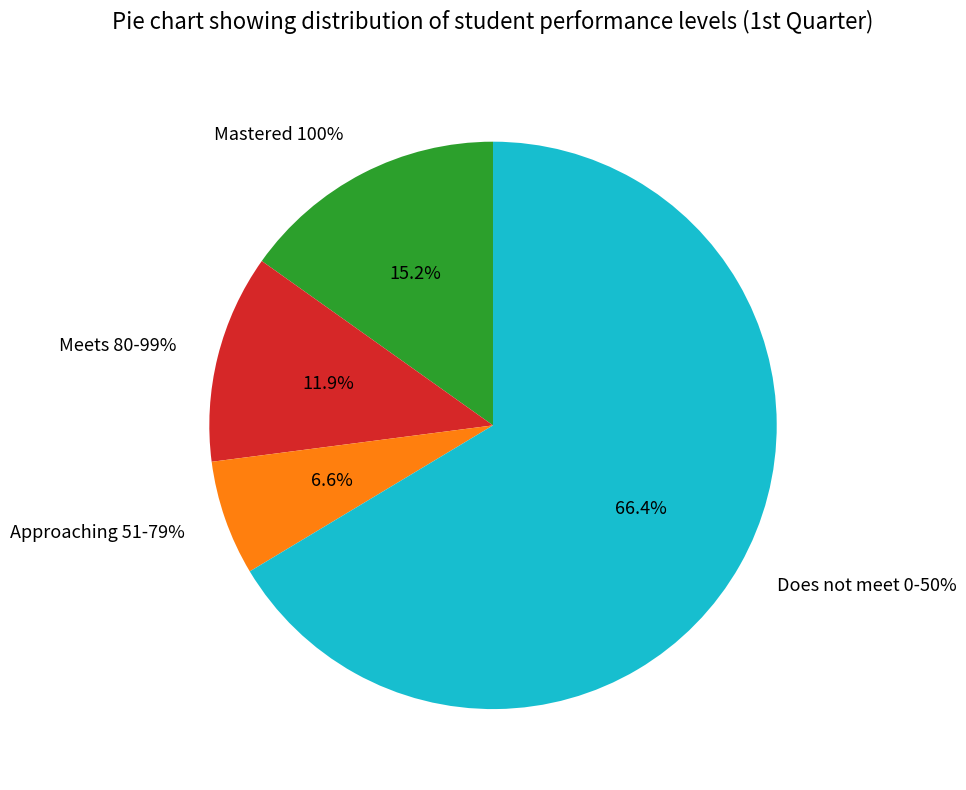

To the nearest percent, what is the combined percentage of Mastered 100% and Meets 80-99%?

27%